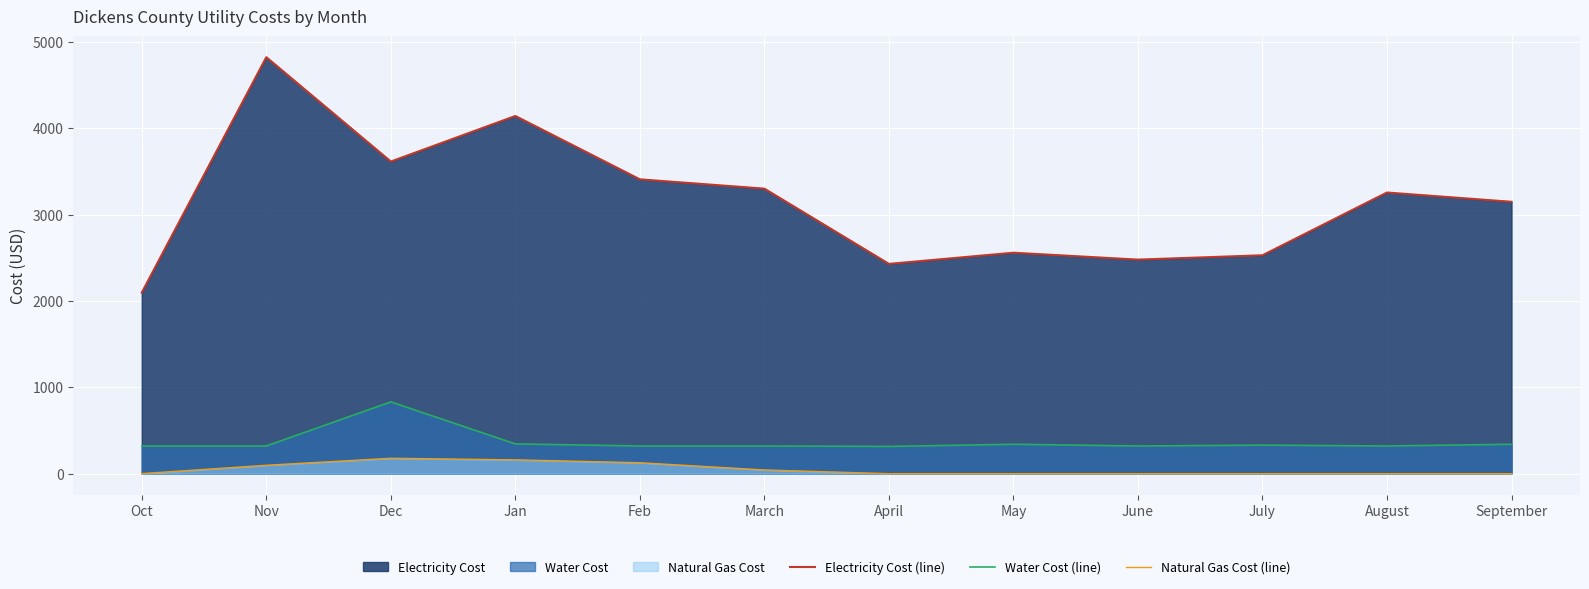

How many interior local peaks does the Natural Gas Cost (line) series have?

1